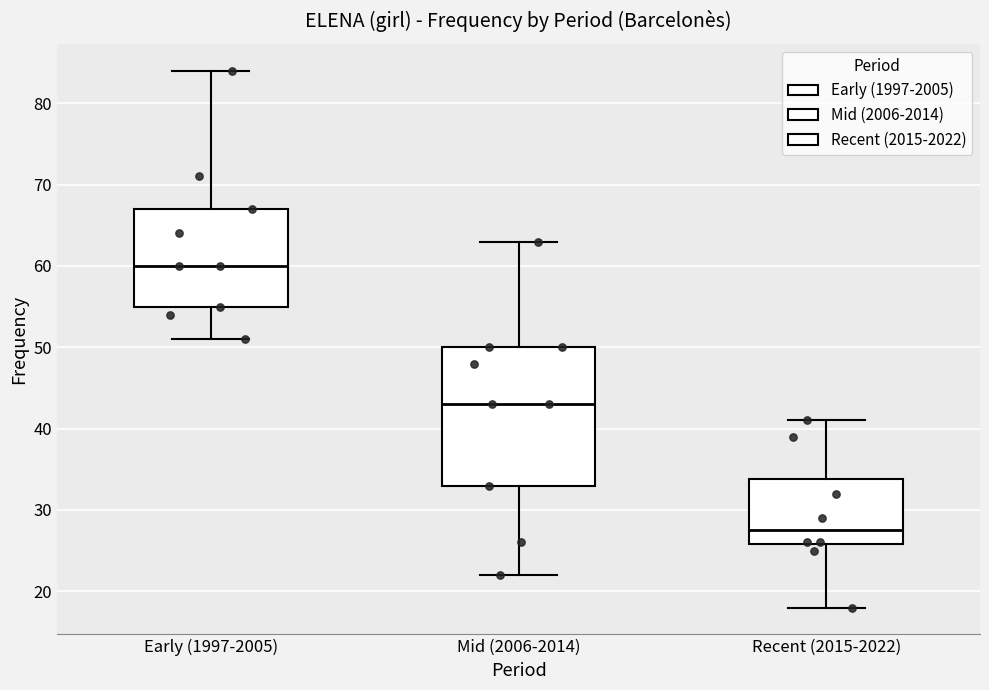

Reading left to right, read every box against the y-axis: the position of its median line, the range the box covers, and the ends of its whiskers. The values are not printed on the chart, so give them approximately, as read against the axis.

Early (1997-2005): median 60, box 55 to 67, whiskers 51 to 84
Mid (2006-2014): median 43, box 33 to 50, whiskers 22 to 63
Recent (2015-2022): median 28, box 26 to 34, whiskers 18 to 41